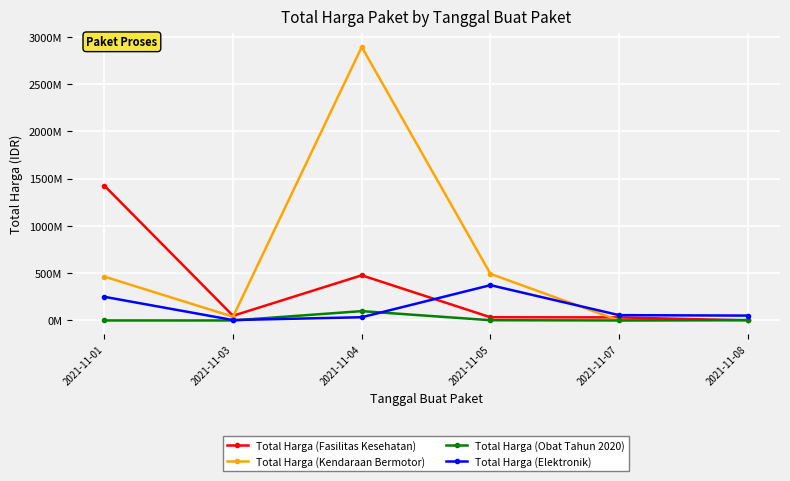

List the labels in order of Total Harga (Obat Tahun 2020) value, smallest first.

2021-11-03, 2021-11-07, 2021-11-01, 2021-11-05, 2021-11-08, 2021-11-04